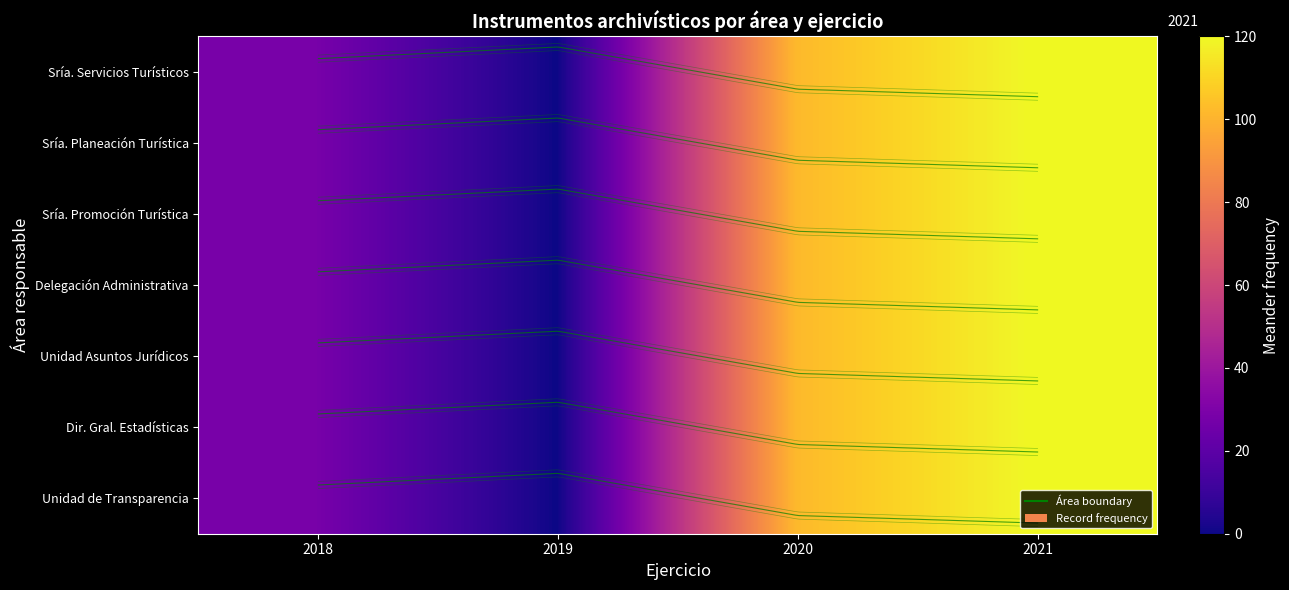

What is the maximum value for Subsecretaría de Planeación Turística?

120.0